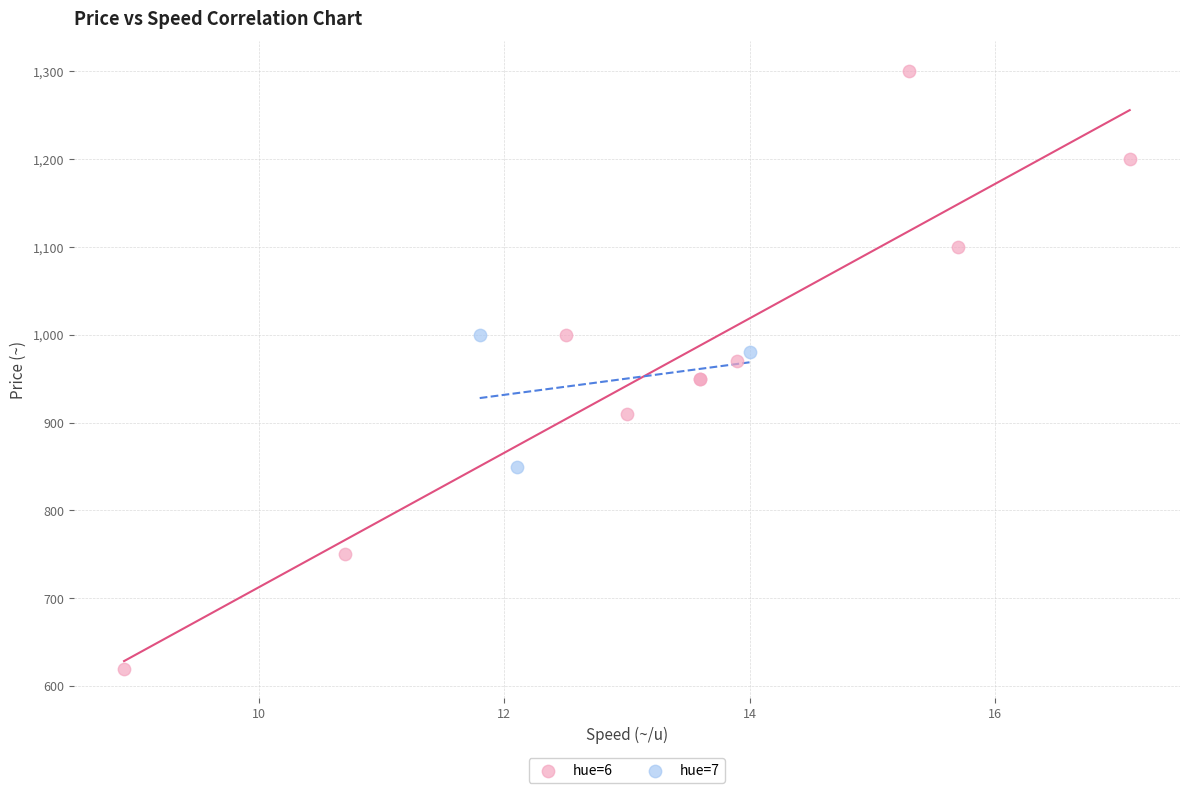

Which series reaches the maximum Y coordinate?

hue=6